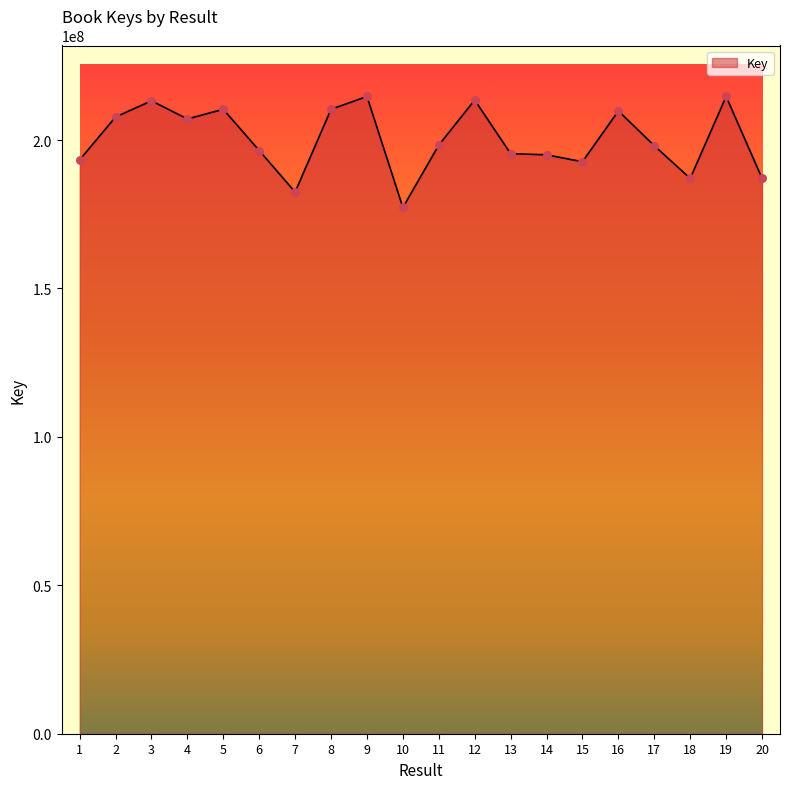

Which has a higher value, 12 or 10?

12